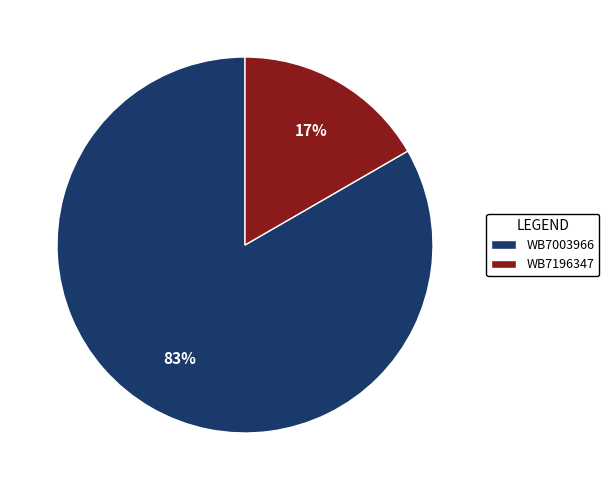

Combined, do WB7196347 and WB7003966 account for over 50%?

Yes